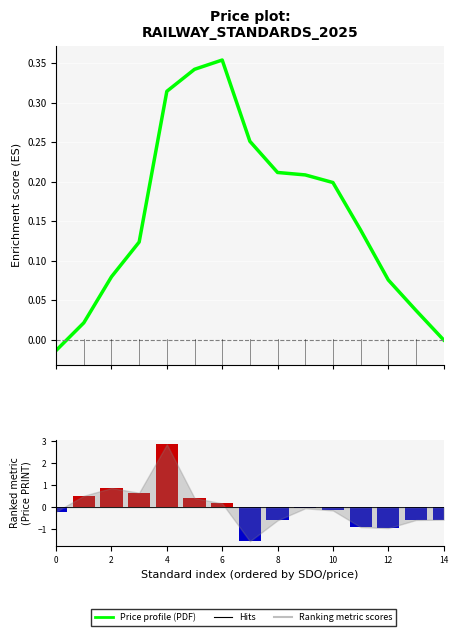

How many values in the Price profile (PDF) series exceed 0?

14